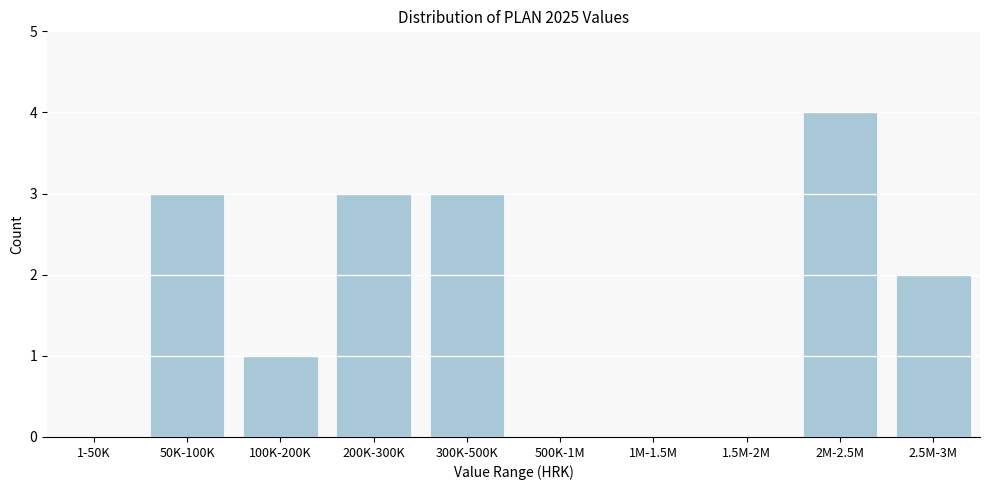

Reading left to right, transcribe all the data shown in this chart.

1-50K=0	50K-100K=3	100K-200K=1	200K-300K=3	300K-500K=3	500K-1M=0	1M-1.5M=0	1.5M-2M=0	2M-2.5M=4	2.5M-3M=2